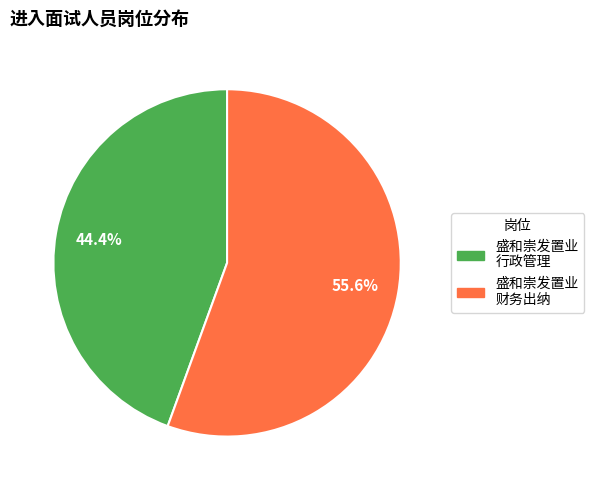

Is the sum of 盛和崇发置业 行政管理 and 盛和崇发置业 财务出纳 greater than half?

Yes